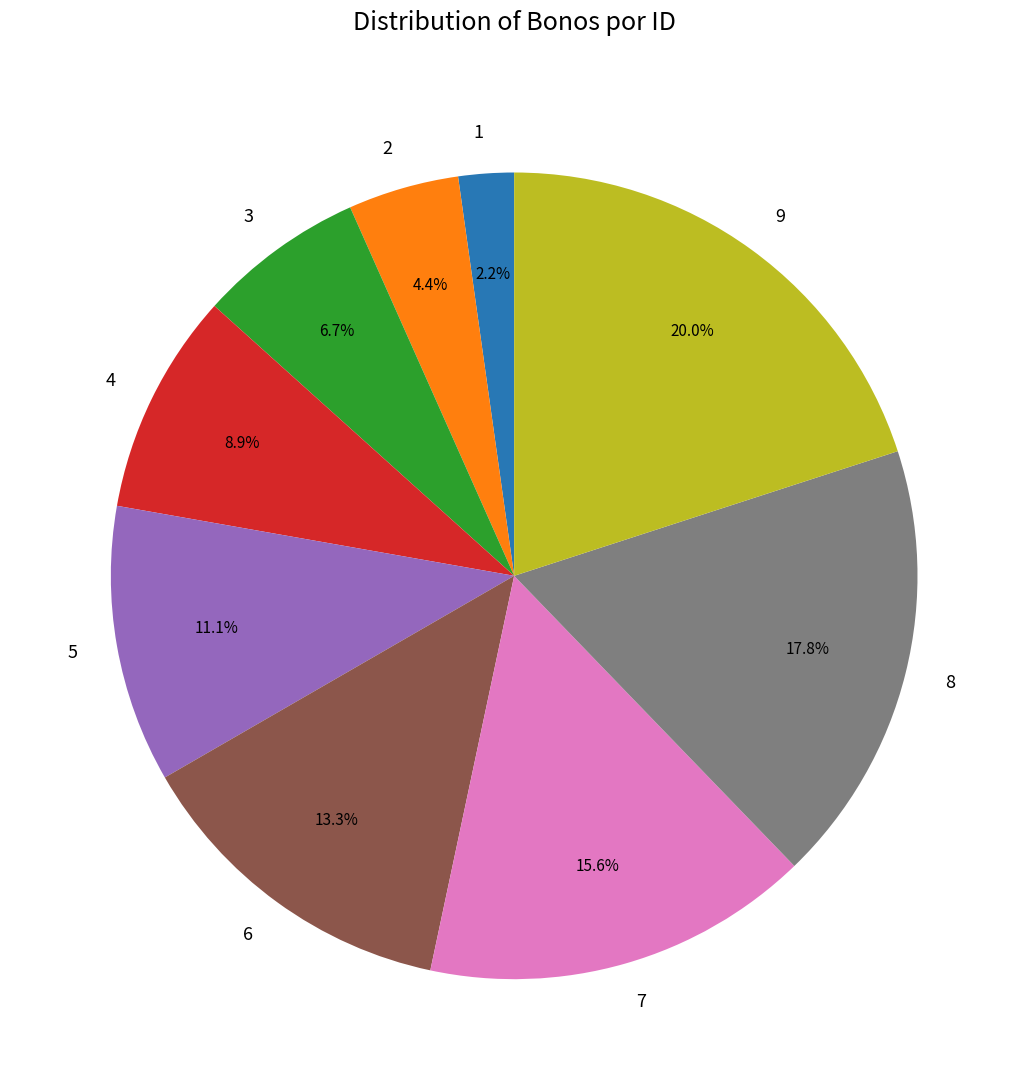

To the nearest percent, what is the average slice percentage?

11%